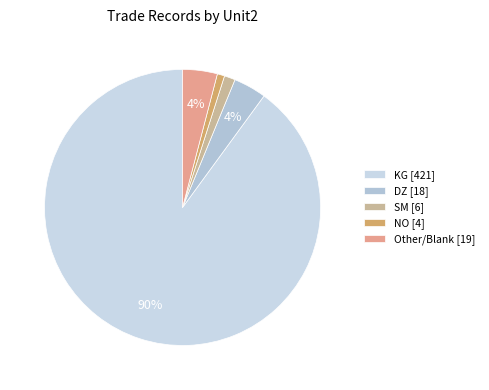

What is the majority slice?

KG [421]